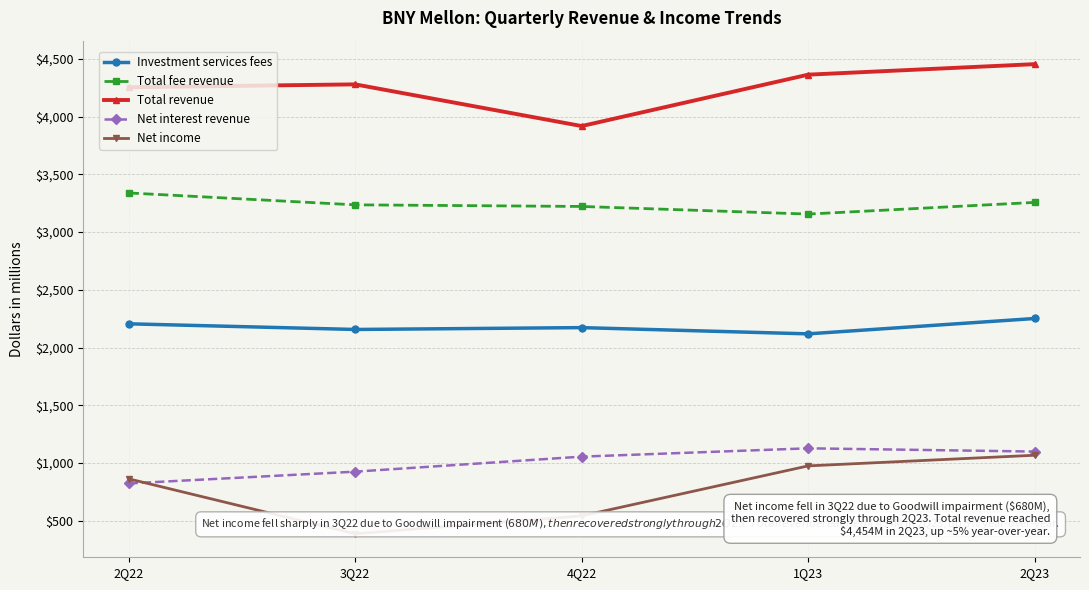

How many distinct data groups are displayed?

5